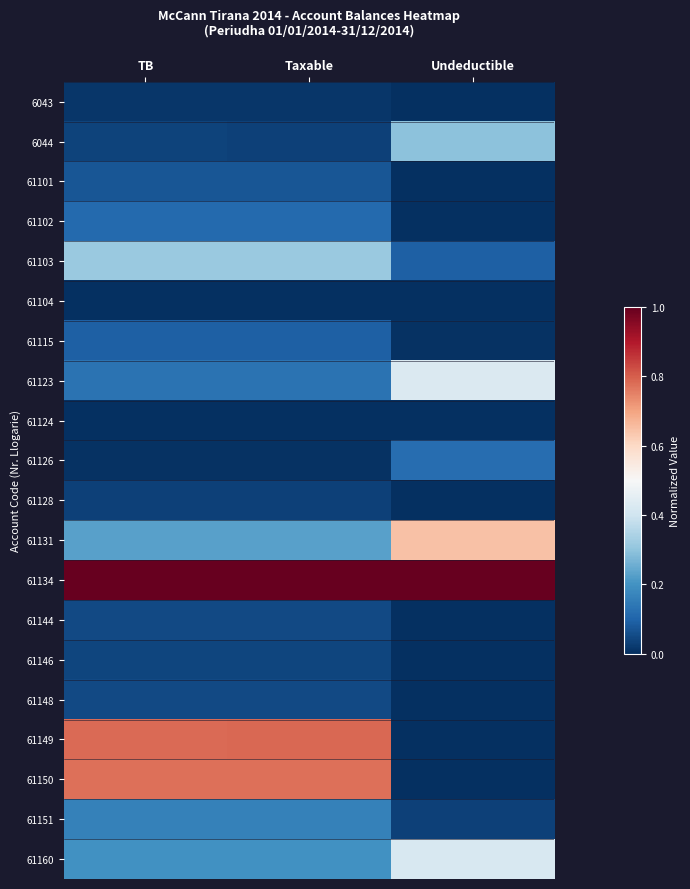

Which series has the largest total across all categories?

61134